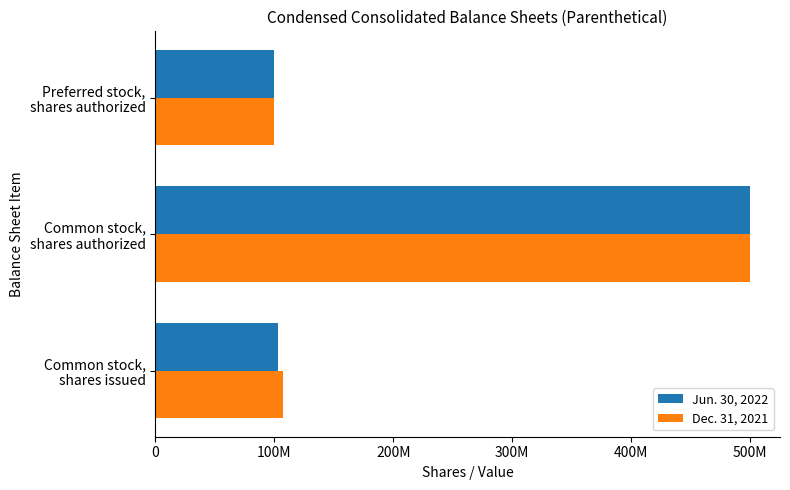

What are all the series names shown in the legend?

Jun. 30, 2022, Dec. 31, 2021